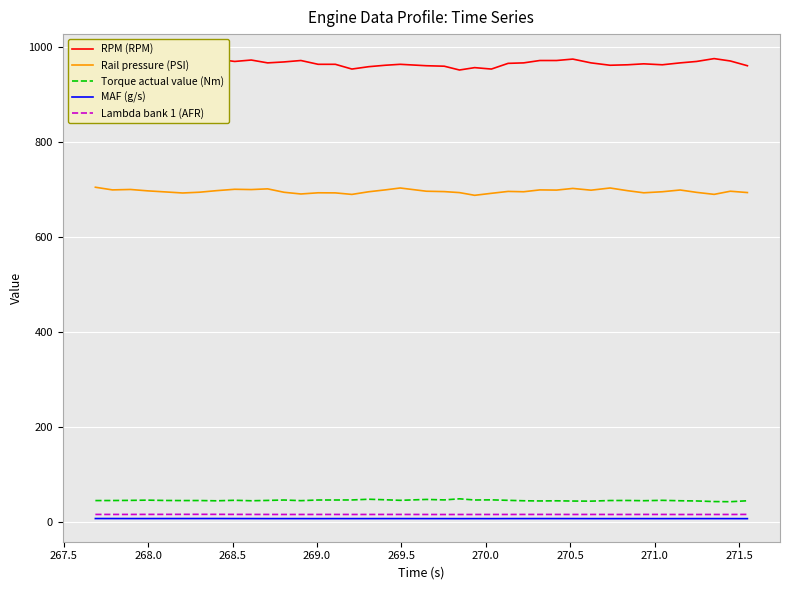

True or false: Torque actual value (Nm) and Rail pressure (PSI) intersect in this chart.

False